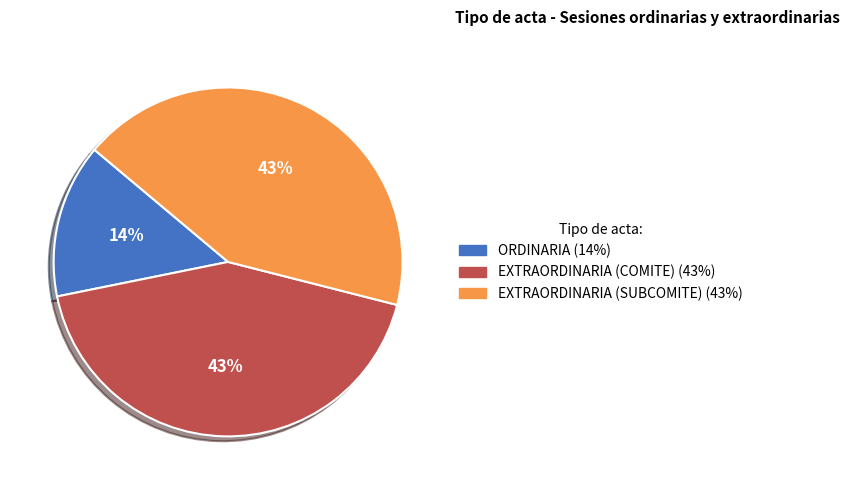

How many segments does this pie chart have?

3